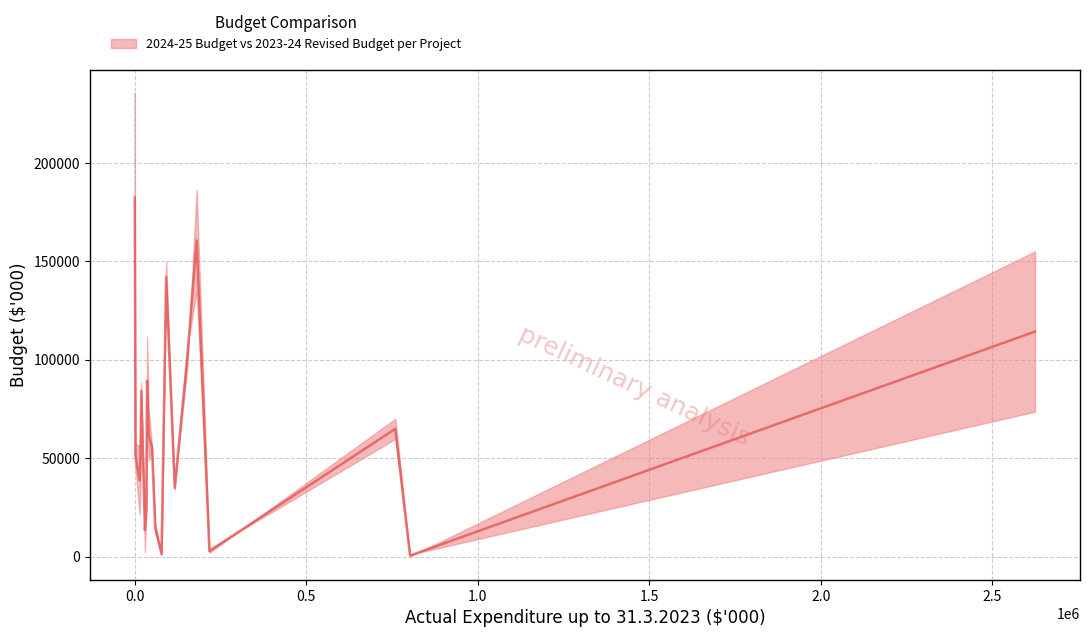

What is the greatest value displayed?

182350